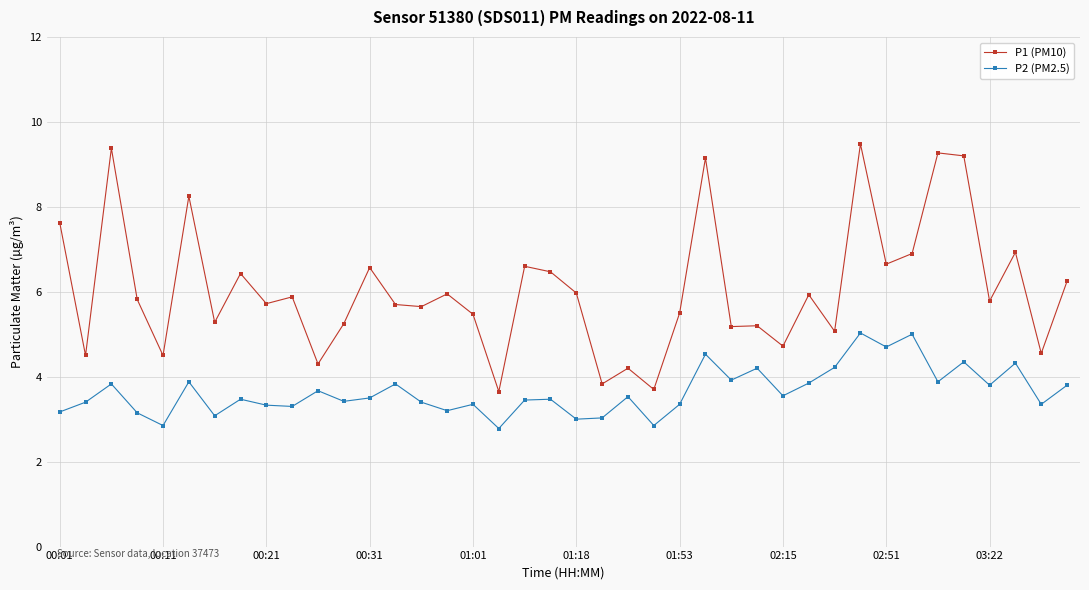

Which series has the largest total across all categories?

P1 (PM10)